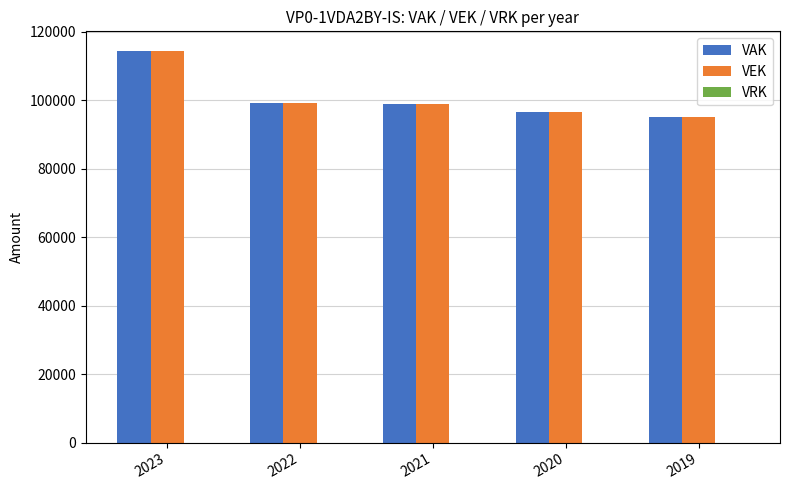

What is the maximum value shown in the chart?

114426